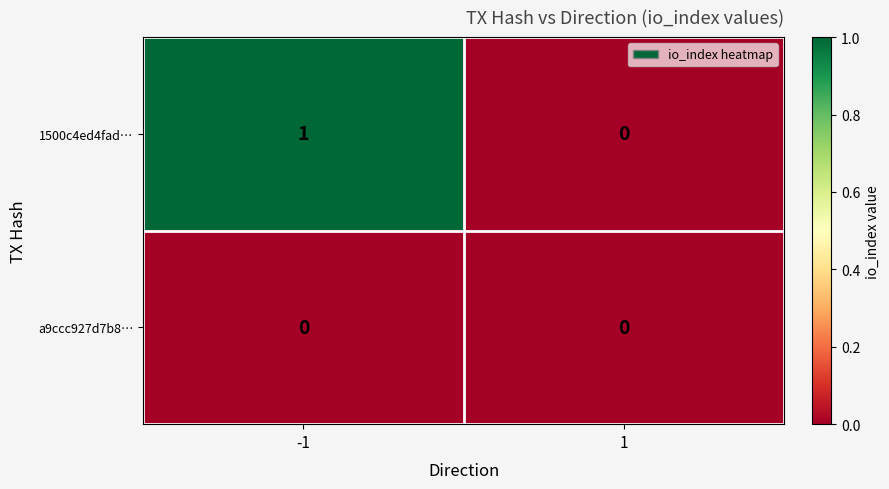

Which series has the widest spread of values?

1500c4ed4fad…